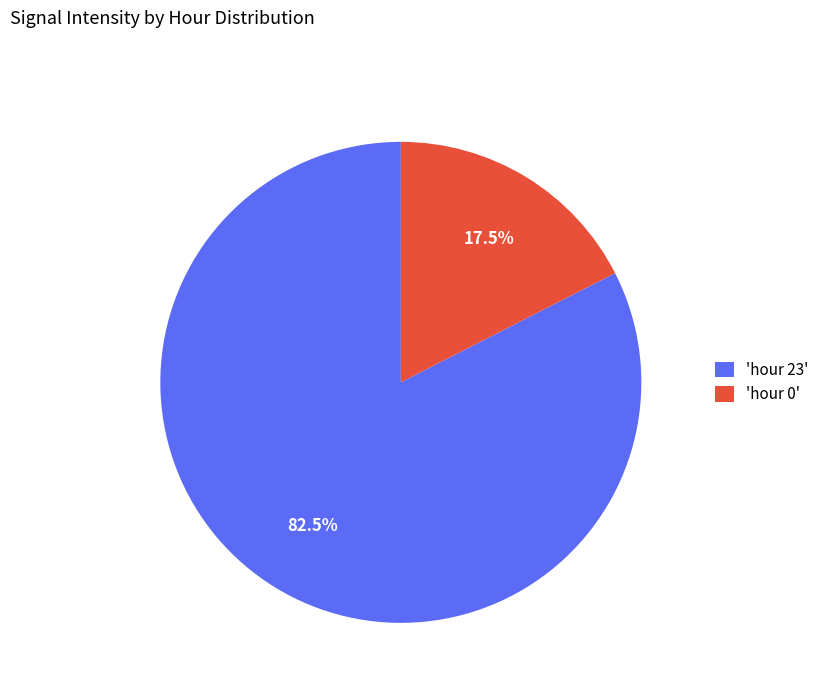

What is the smallest slice in the pie chart?

'hour 0'